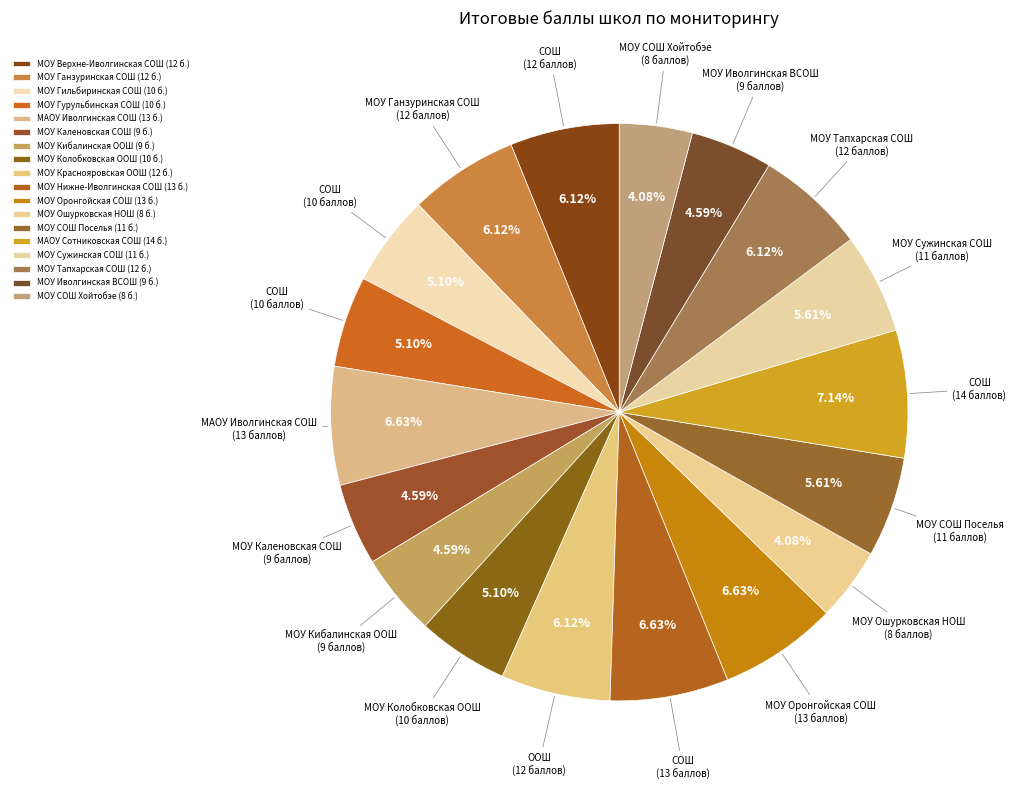

How many slices are in this pie chart?

18